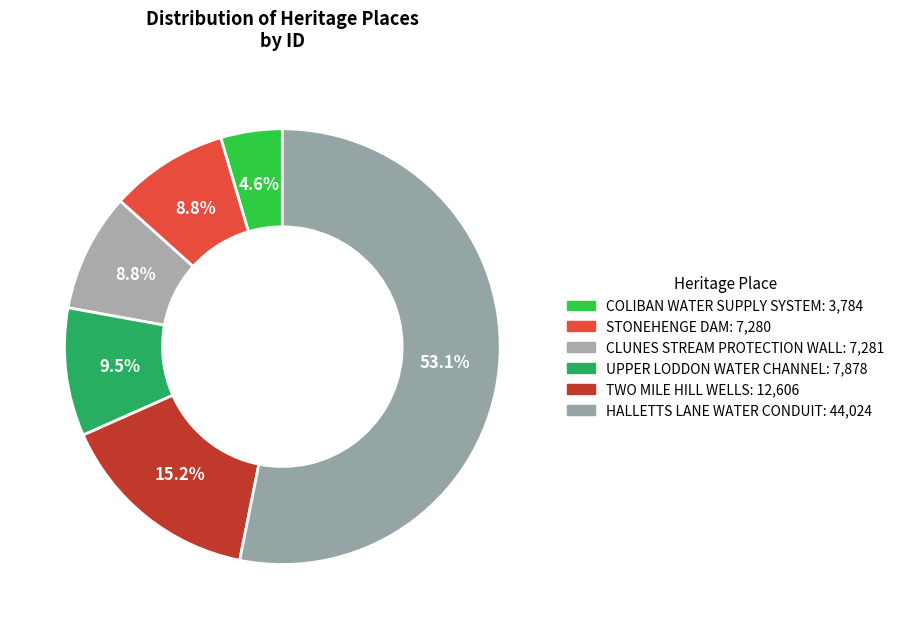

What percentage is NOT represented by TWO MILE HILL WELLS?

84.8%